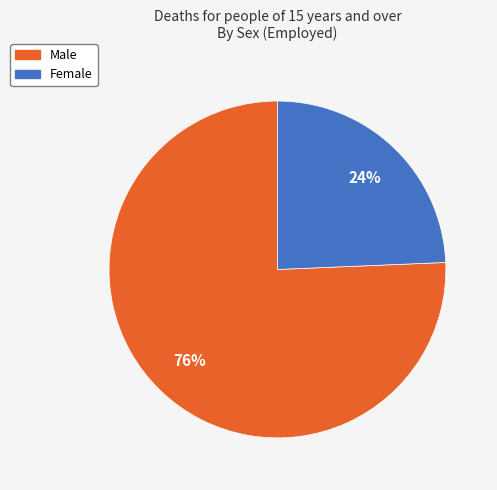

Approximately how many times larger is the value at Female compared to Male?

0.3